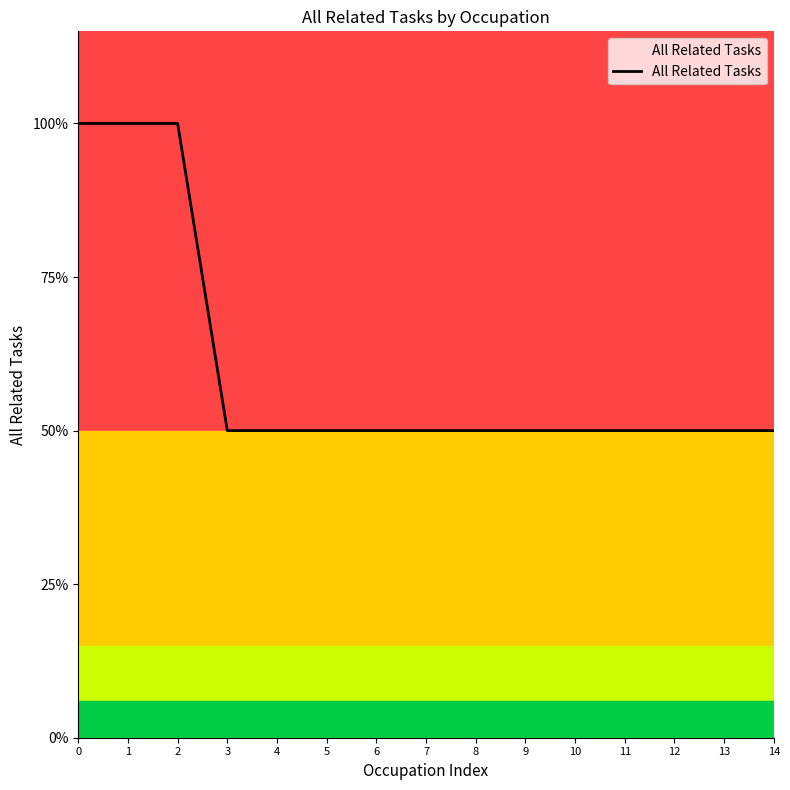

Is this an area chart (filled region under the line)?

Yes